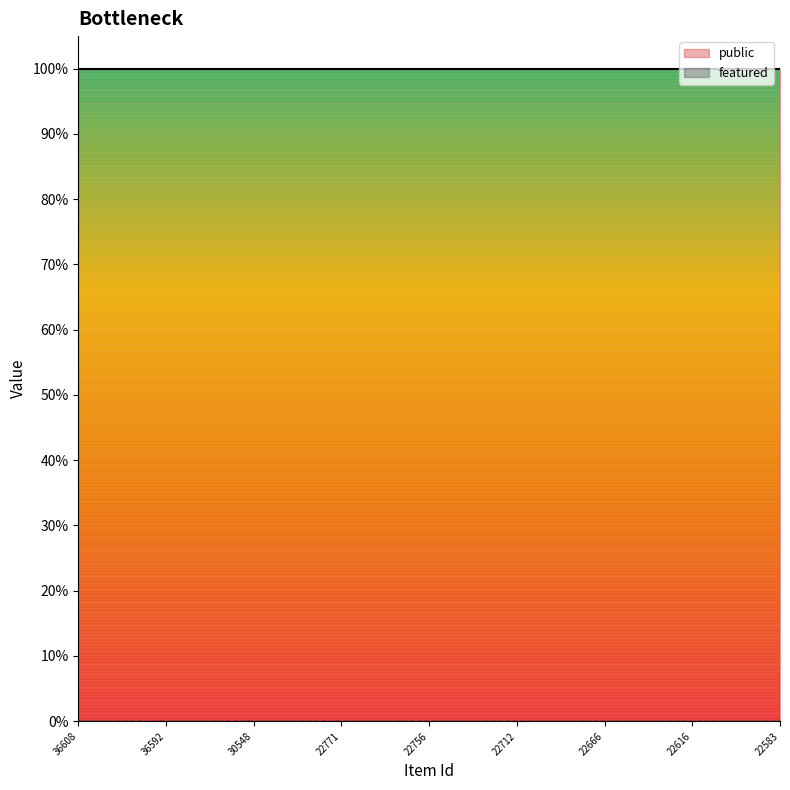

List the labels in order of featured value, largest first.

36608, 36600, 36593, 36592, 31610, 31596, 30548, 25037, 23865, 22771, 22770, 22757, 22756, 22755, 22747, 22712, 22709, 22687, 22666, 22631, 22618, 22616, 22615, 22613, 22583